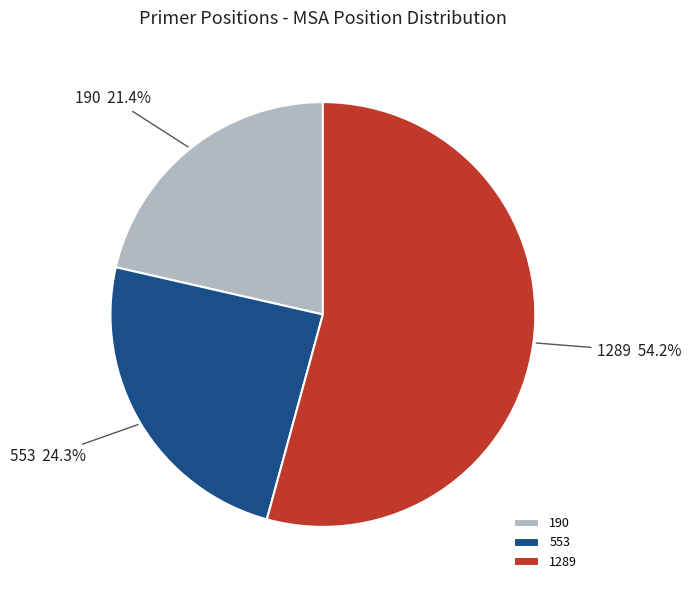

Count the number of slices in the pie.

3